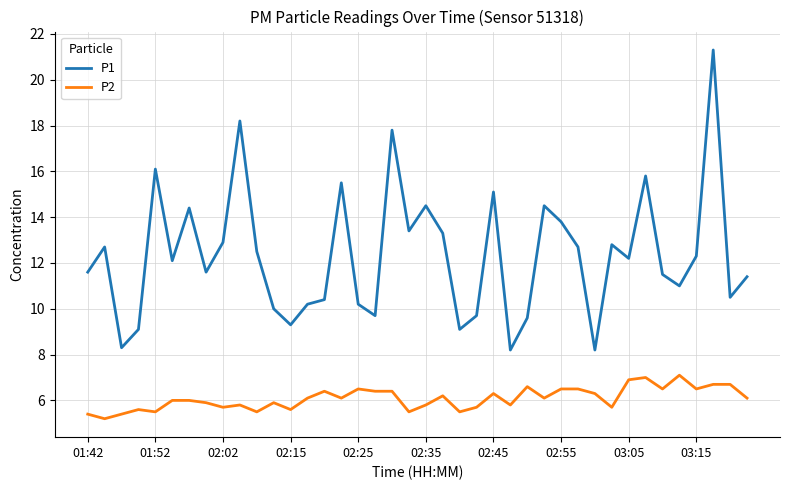

Which series has the widest spread of values?

P1